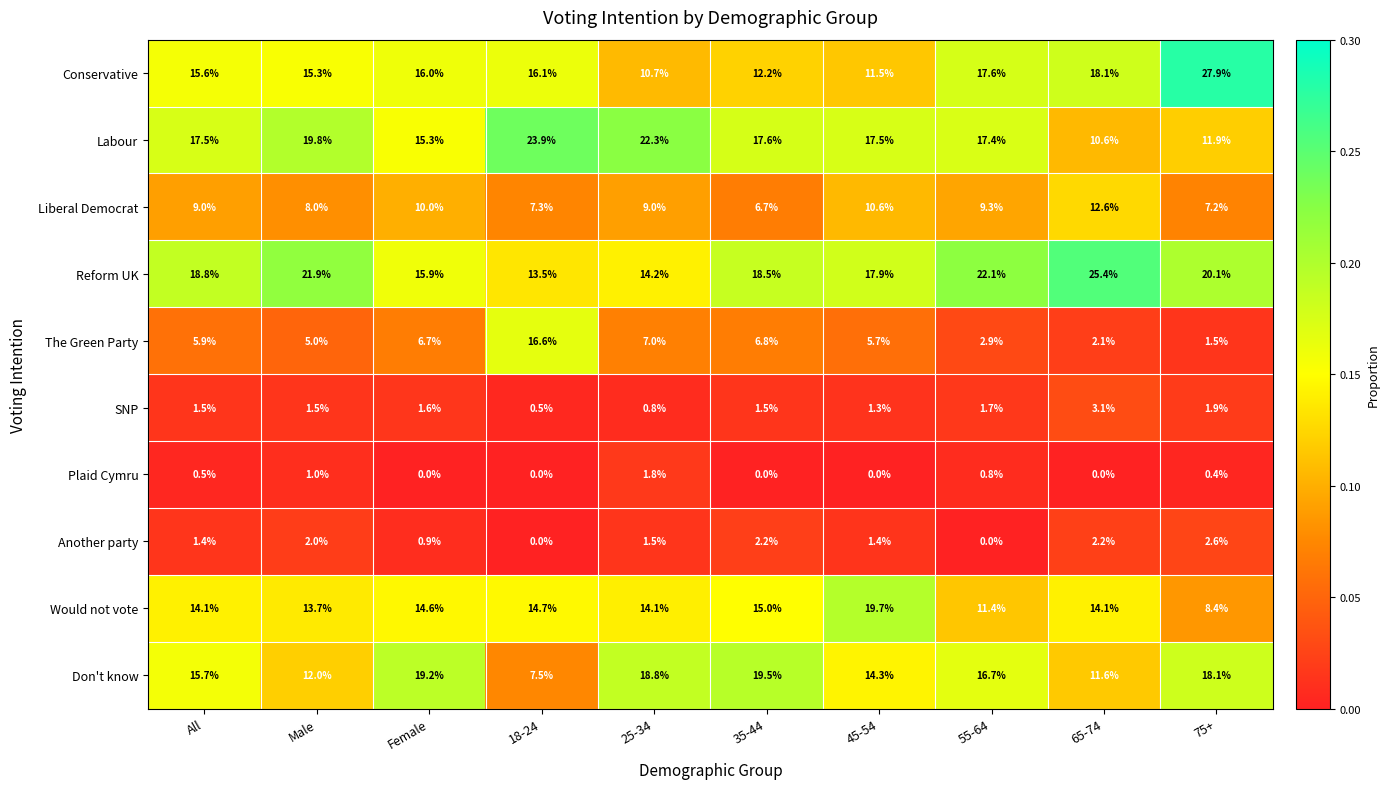

What is the maximum value shown in the chart?

27.9